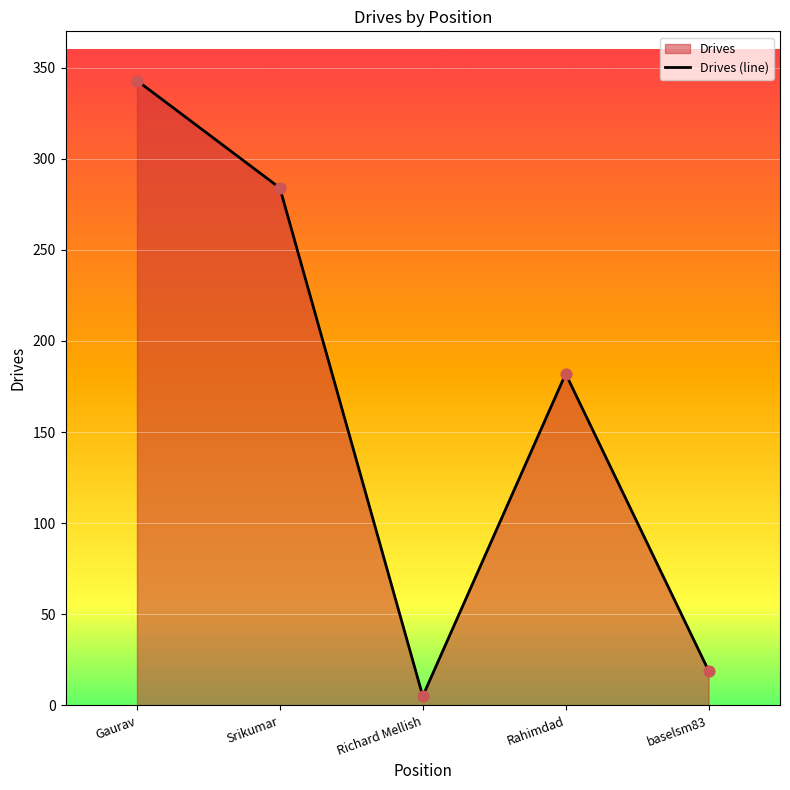

Between Rahimdad and Gaurav, which is larger?

Gaurav